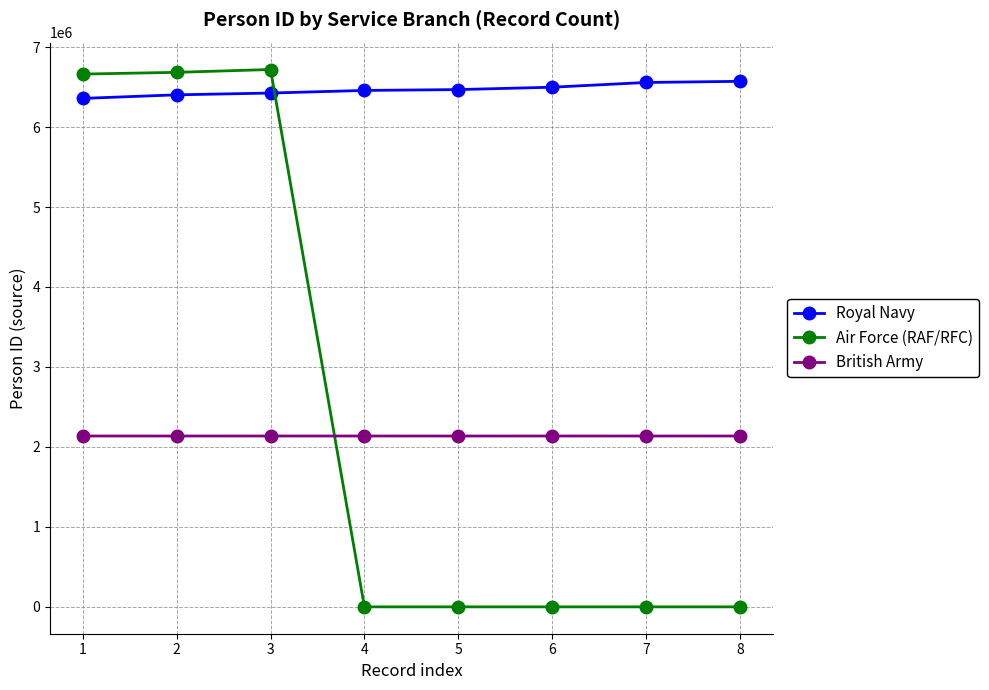

Does the chart display data point markers on the line(s)?

Yes